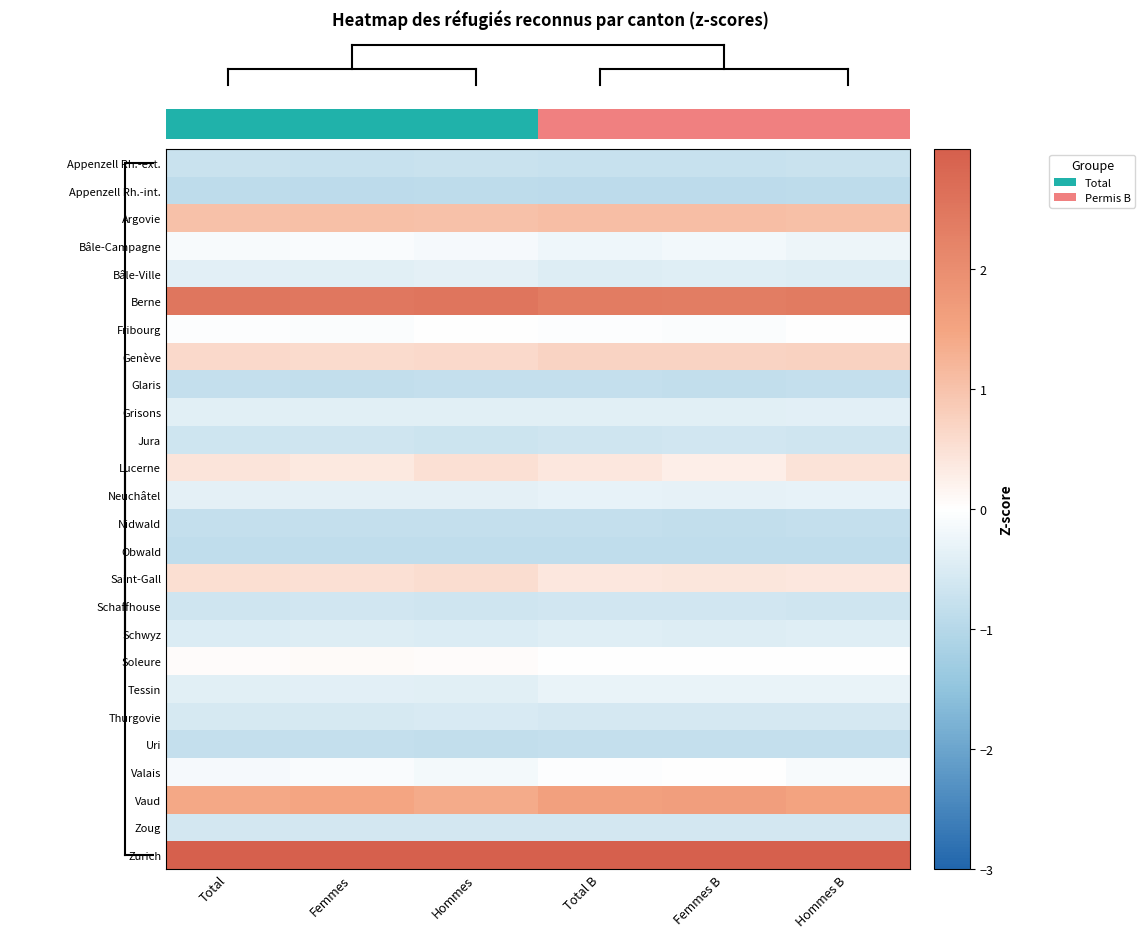

Which label corresponds to the smallest value in the chart?

Femmes B